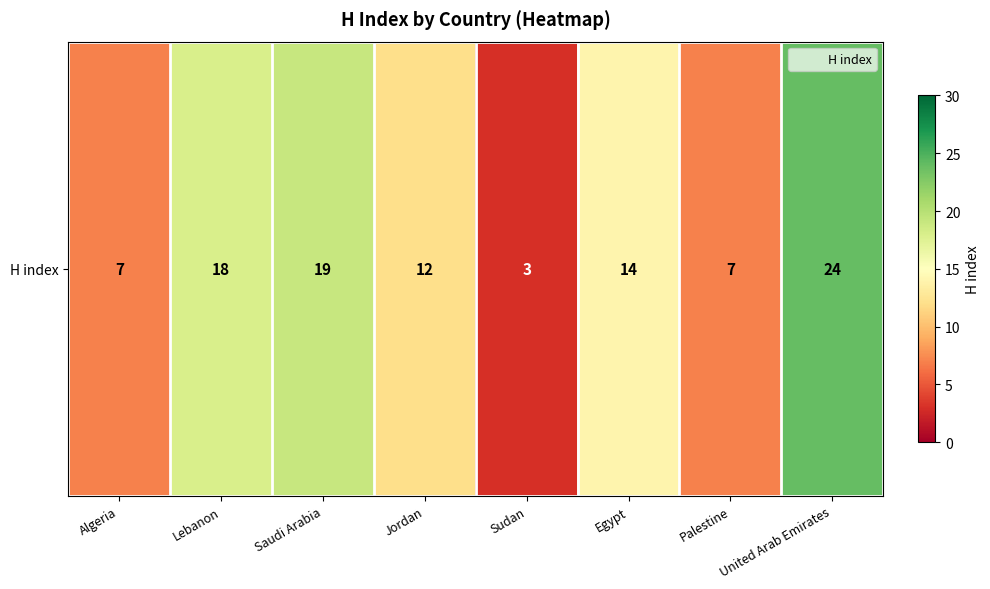

Reading left to right, extract all data points from this chart.

7	18	19	12	3	14	7	24